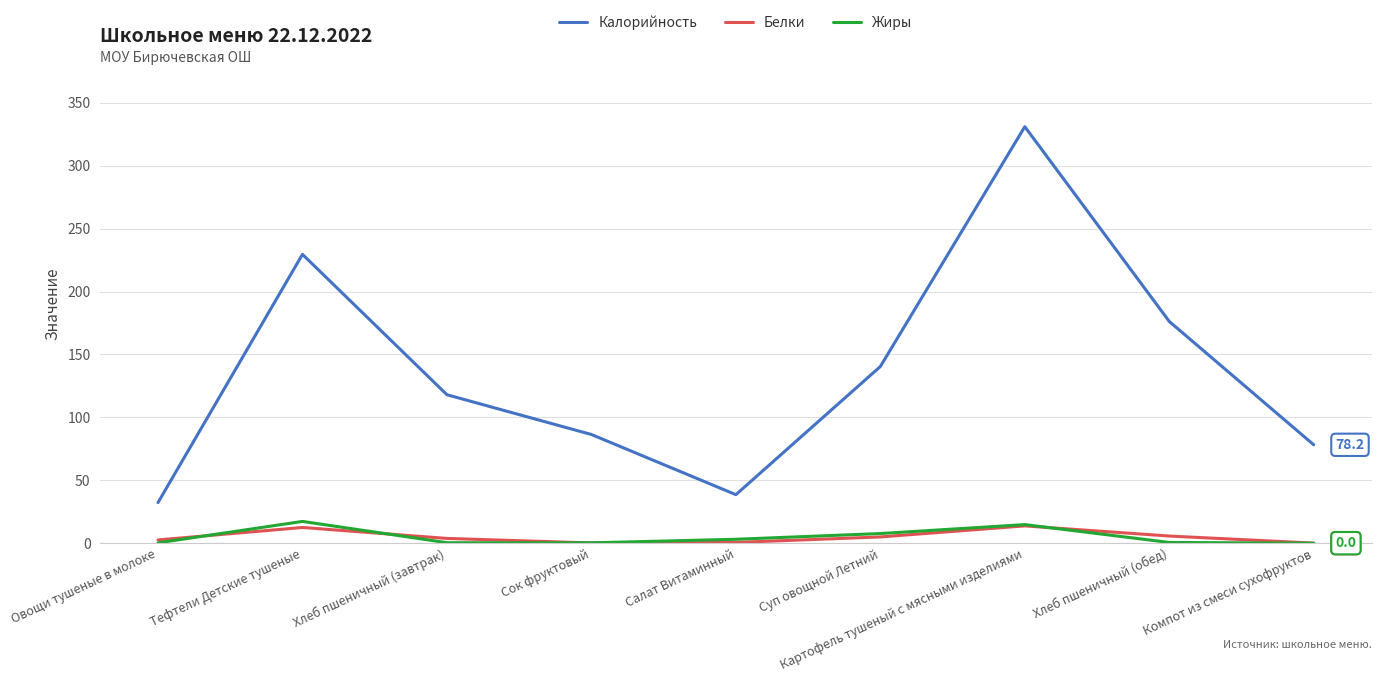

True or false: Калорийность and Жиры intersect in this chart.

False